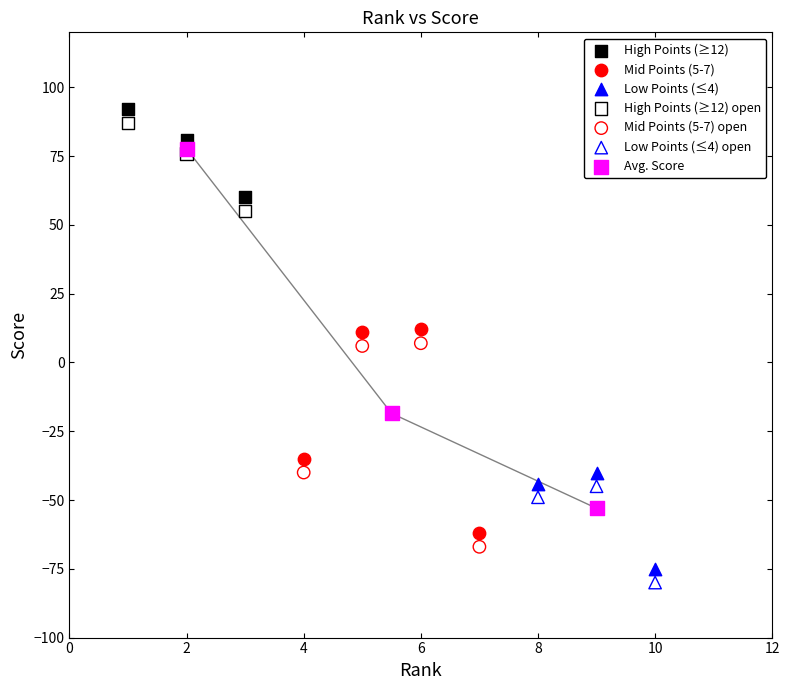

Which series has the largest Y range (max minus min)?

Avg. Score